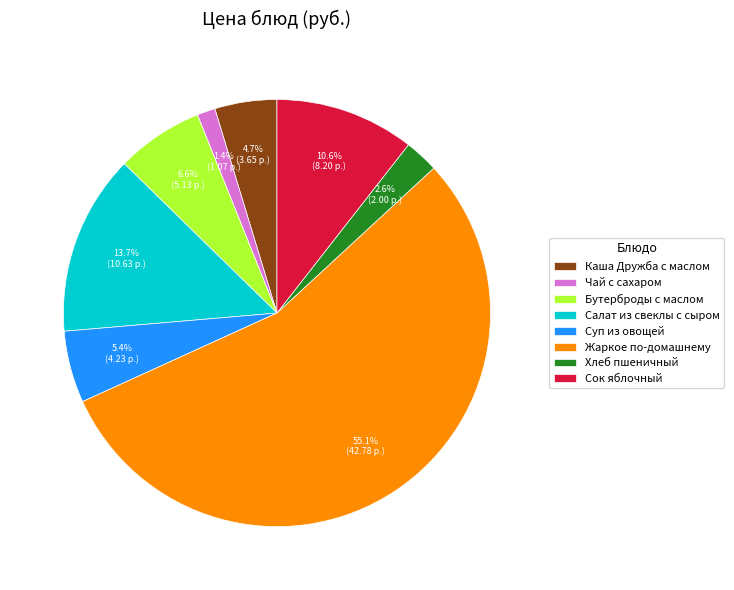

What is the largest slice in the pie chart?

Жаркое по-домашнему